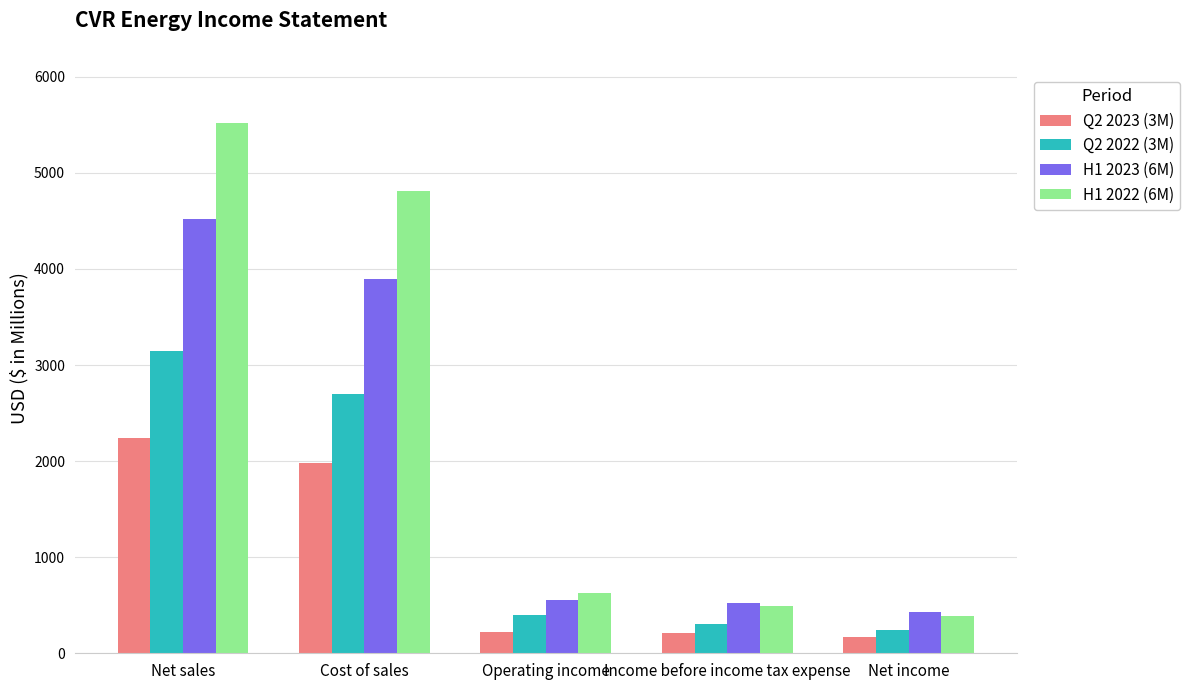

At which label does H1 2023 (6M) reach its peak?

Net sales